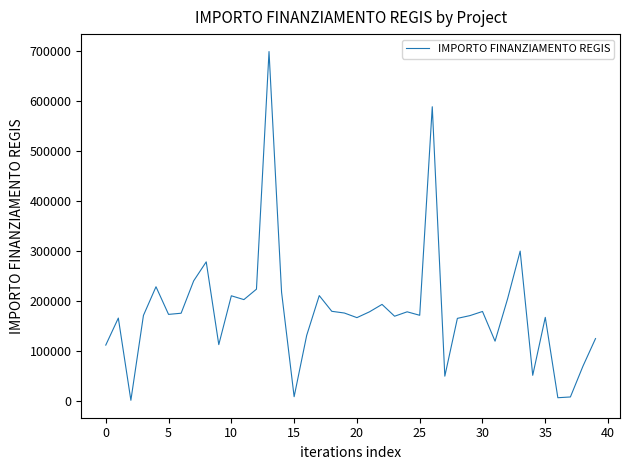

Does the chart display data point markers on the line(s)?

No